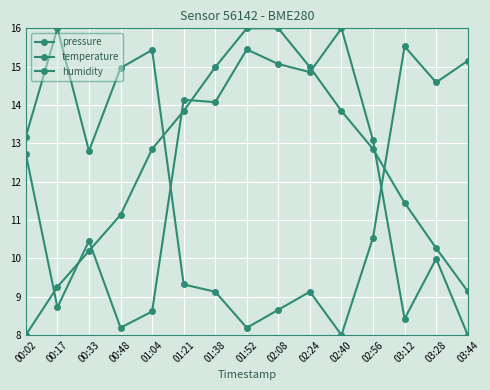

True or false: pressure has more than 0 points higher than both neighbors.

False